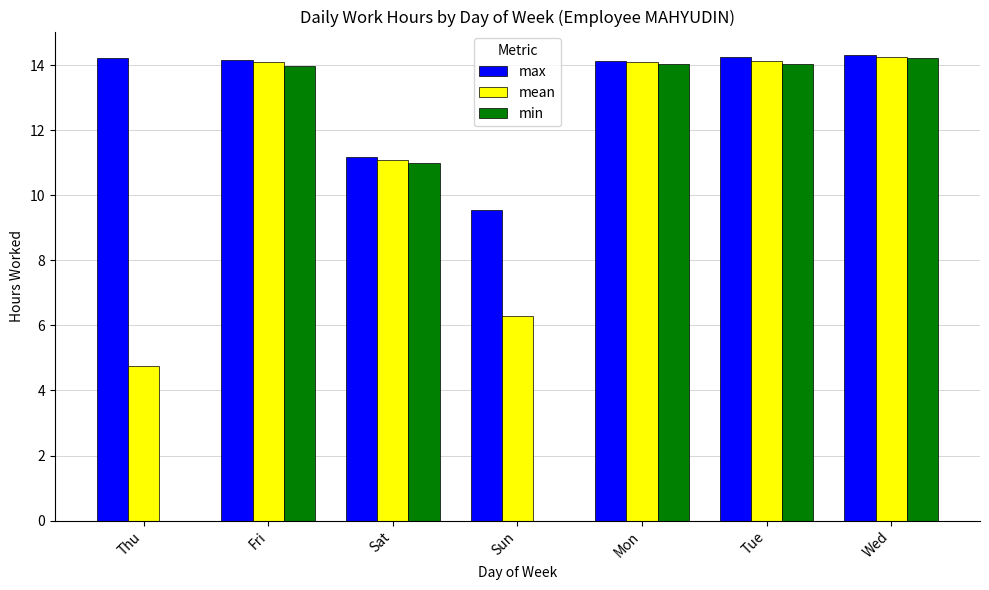

The value of max at Sun is 5.8. True or false?

False